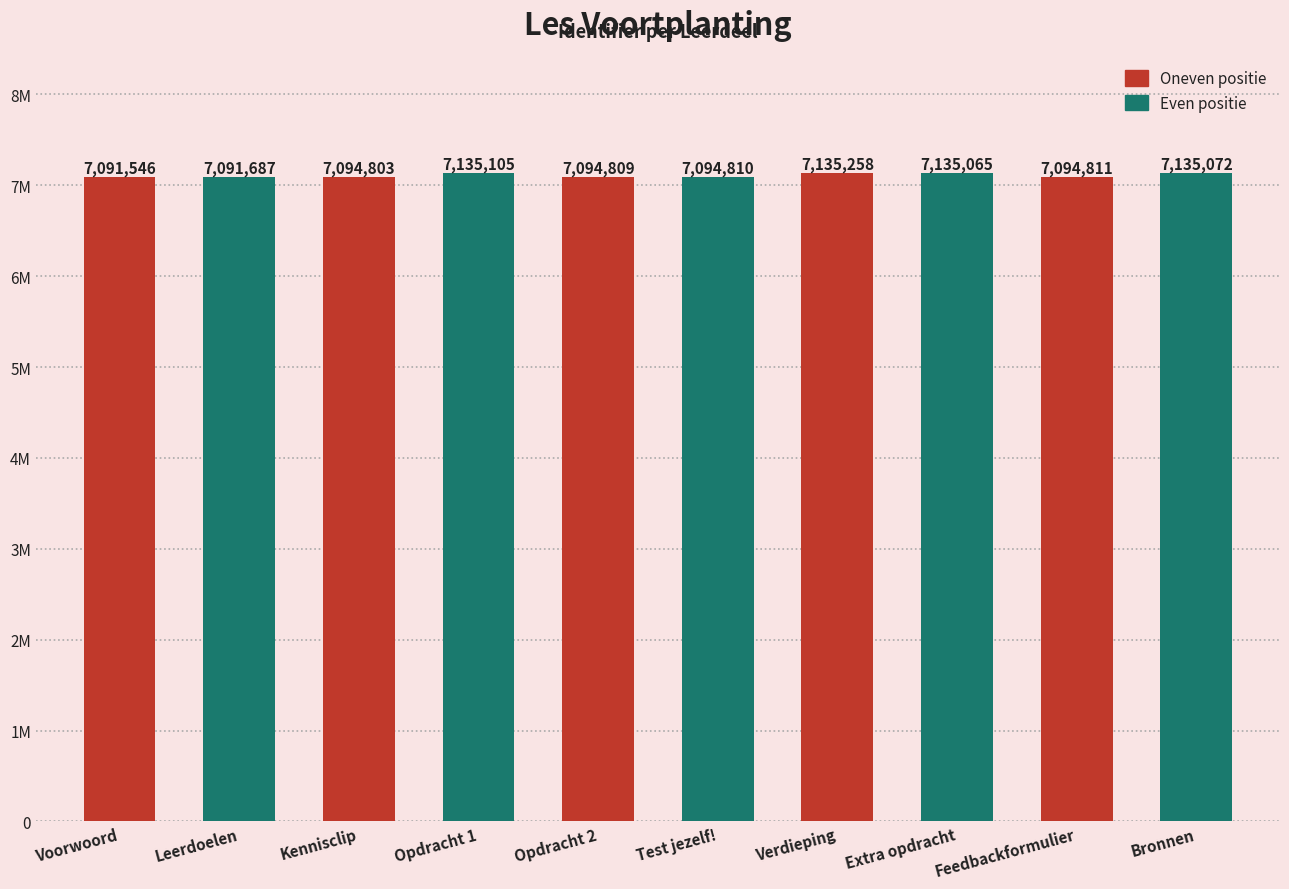

Does the chart contain any negative values?

No